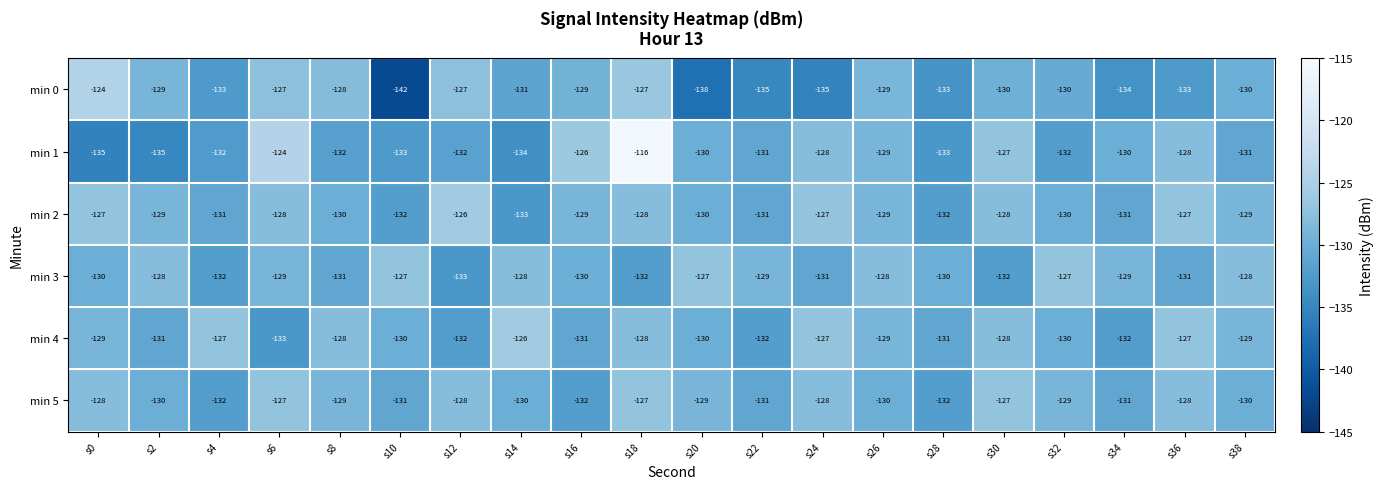

Which series changed the most between s8 and s30?

min 1